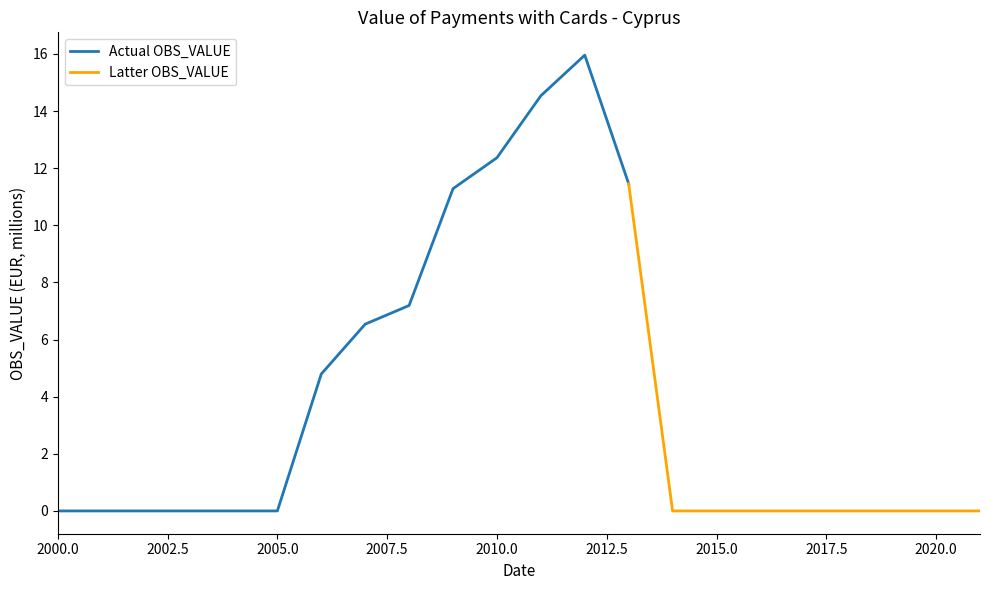

What is the greatest value displayed?

16.0